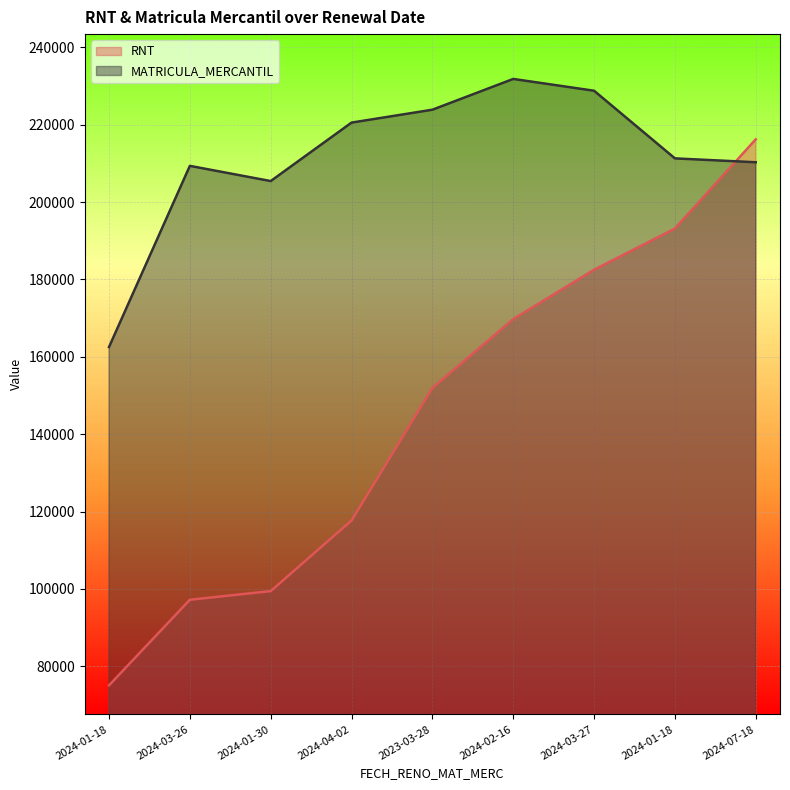

What is the difference between the second highest and second lowest values in the MATRICULA_MERCANTIL series?

23354